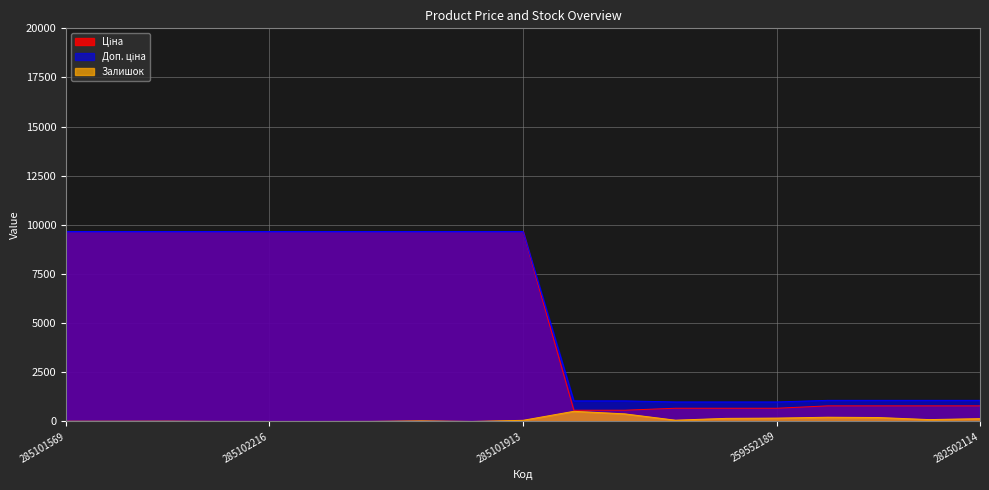

The value of Доп. ціна at 285101913 is 1969.8. True or false?

False